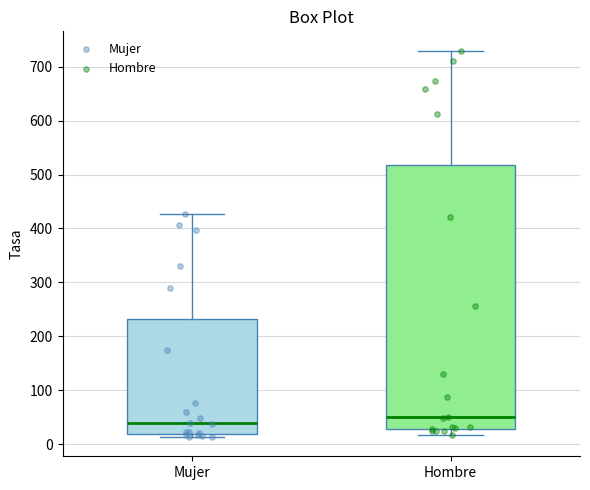

Which box is the tallest, from its lower edge to its upper edge?

Hombre